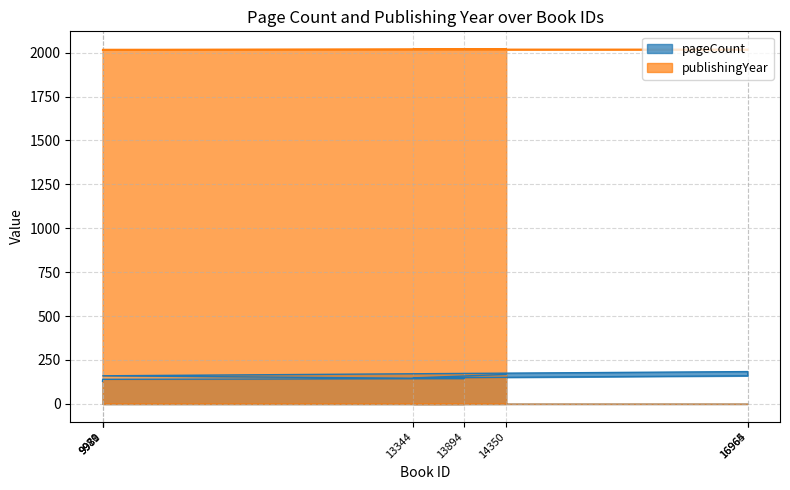

Is it true that publishingYear equals 2018 at 9980?

True